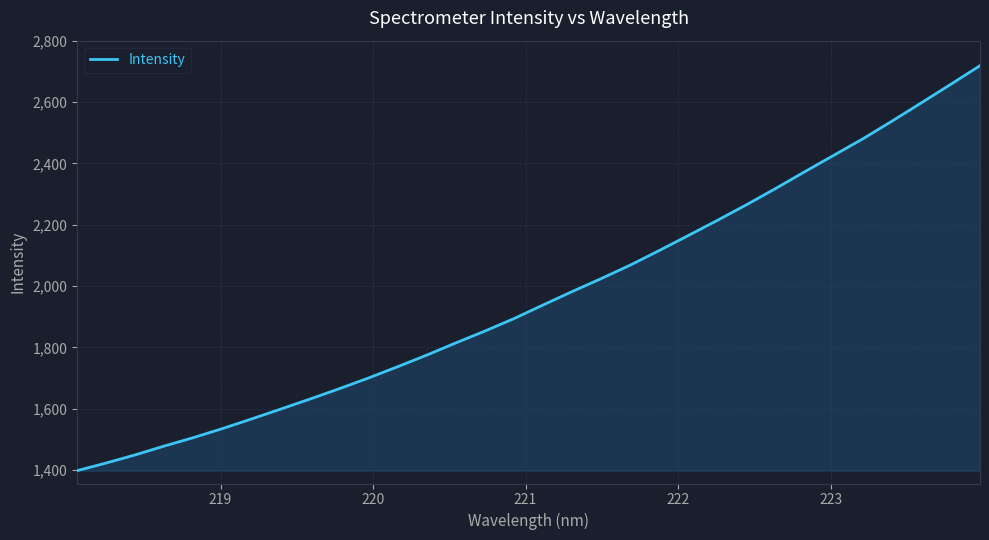

What is the smallest value displayed?

1397.8